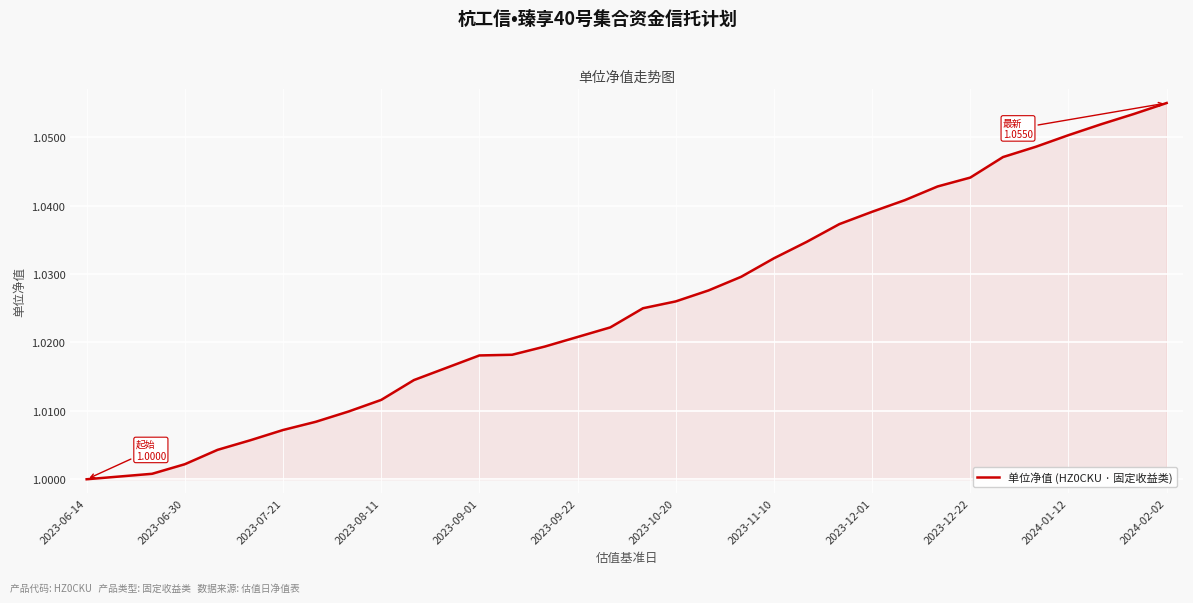

Does the chart have visible grid lines?

Yes